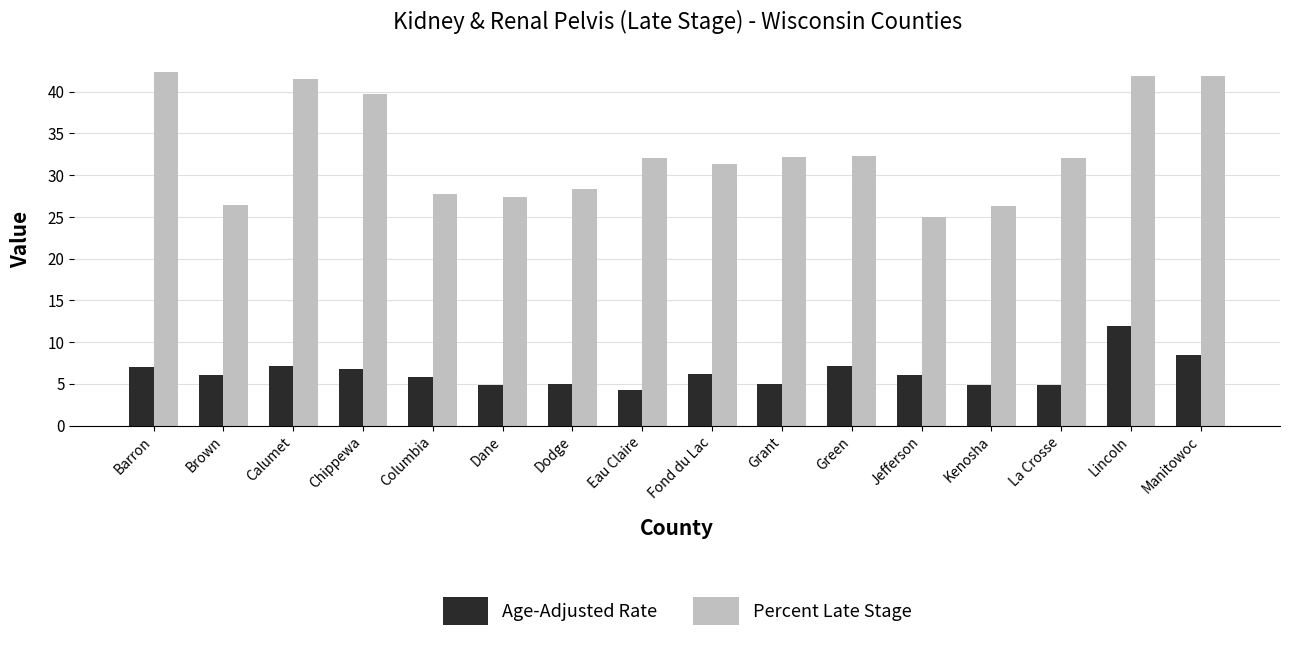

Which category has the lowest value across all series?

Eau Claire